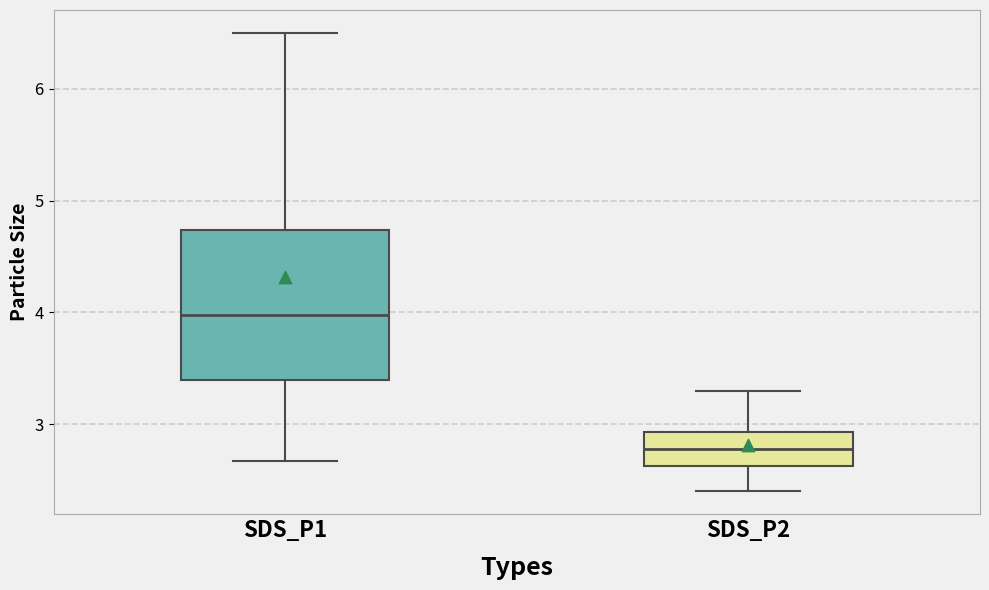

Reading left to right, read every box against the y-axis: the position of its median line, the range the box covers, and the ends of its whiskers. The values are not printed on the chart, so give them approximately, as read against the axis.

SDS_P1: median 4.0, box 3.4 to 4.7, whiskers 2.7 to 6.5
SDS_P2: median 2.8, box 2.6 to 2.9, whiskers 2.4 to 3.3